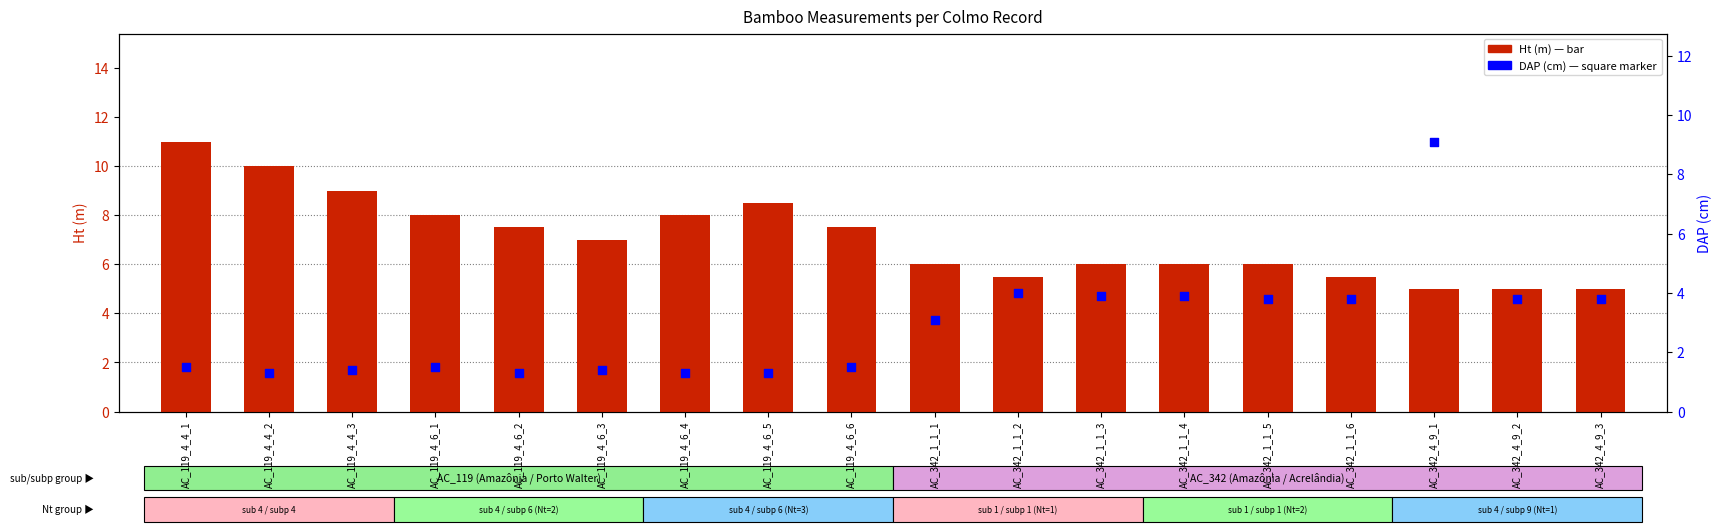

Is the value of Ht at AC_119_4_4_2 greater than the value of DAP at AC_119_4_6_3?

Yes